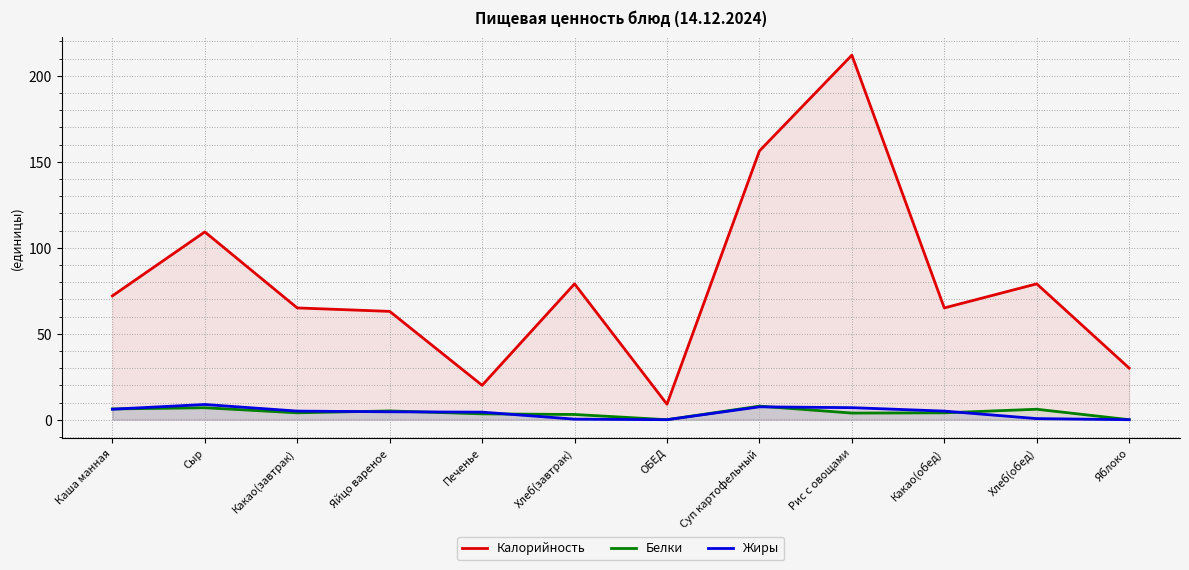

At which label does Калорийность reach its peak?

Рис с овощами